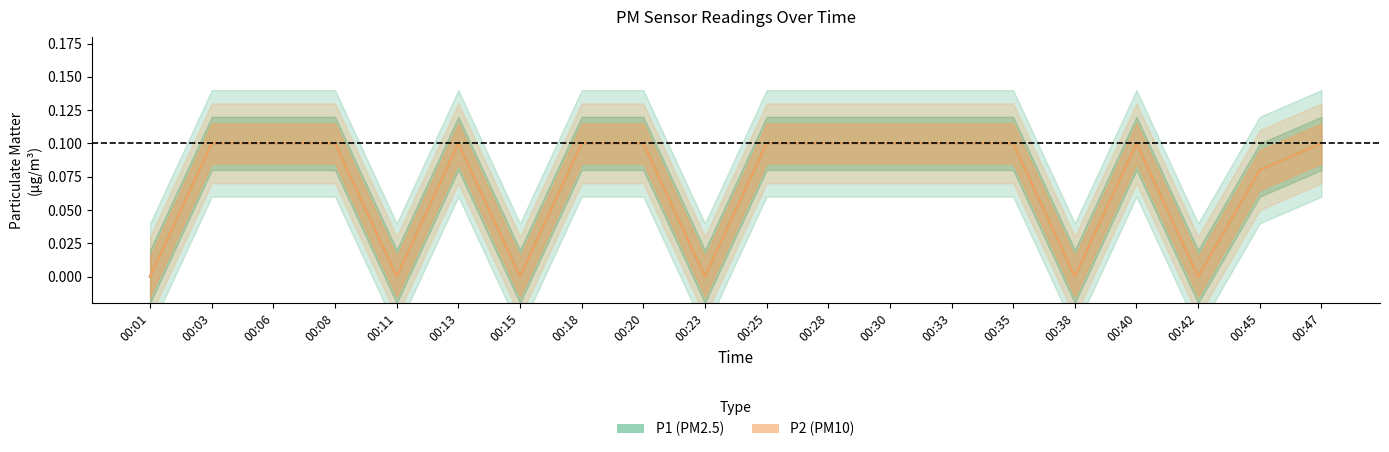

Reading left to right, extract all data points from this chart.

P1: 0.0	0.1	0.1	0.1	0.0	0.1	0.0	0.1	0.1	0.0	0.1	0.1	0.1	0.1	0.1	0.0	0.1	0.0	0.1	0.1
P2: 0.0	0.1	0.1	0.1	0.0	0.1	0.0	0.1	0.1	0.0	0.1	0.1	0.1	0.1	0.1	0.0	0.1	0.0	0.1	0.1